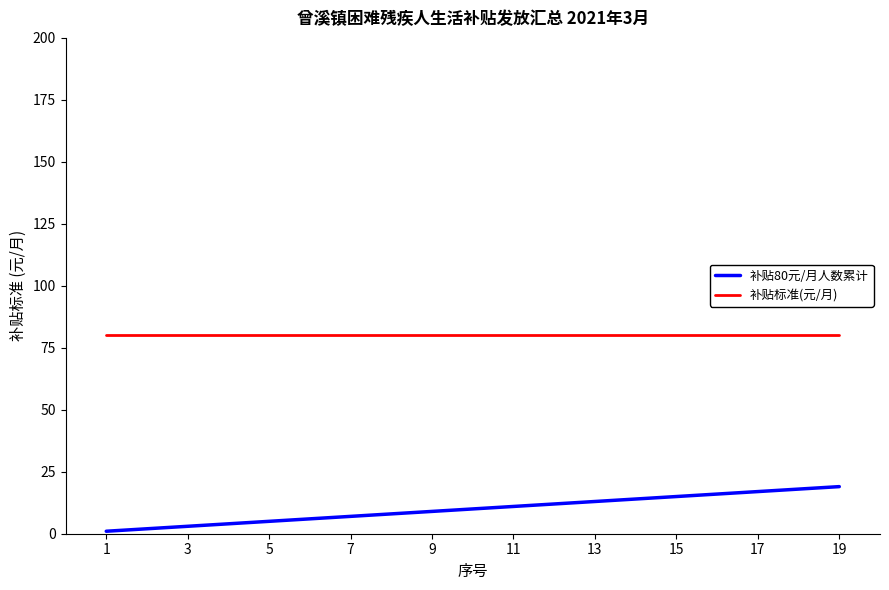

True or false: 补贴标准(元/月) and 补贴80元/月人数累计 intersect in this chart.

False